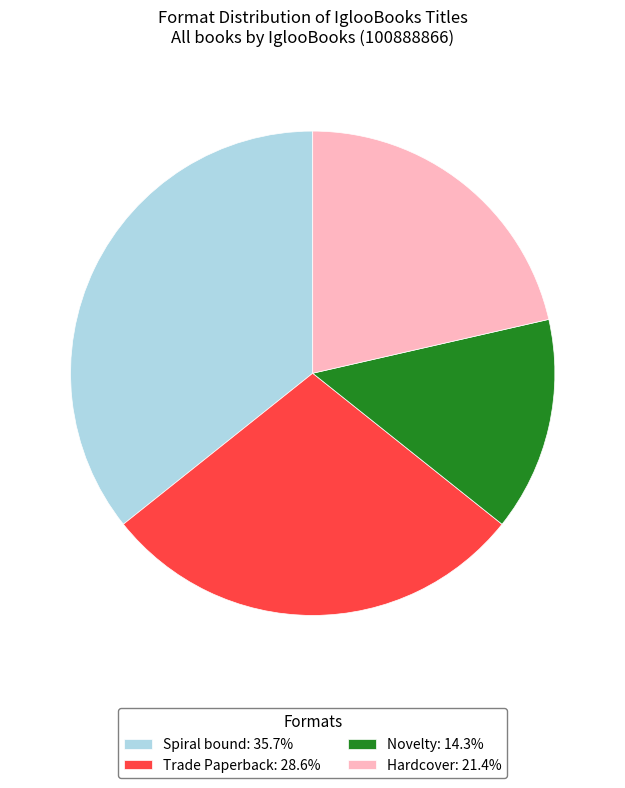

How many slices are in this pie chart?

4